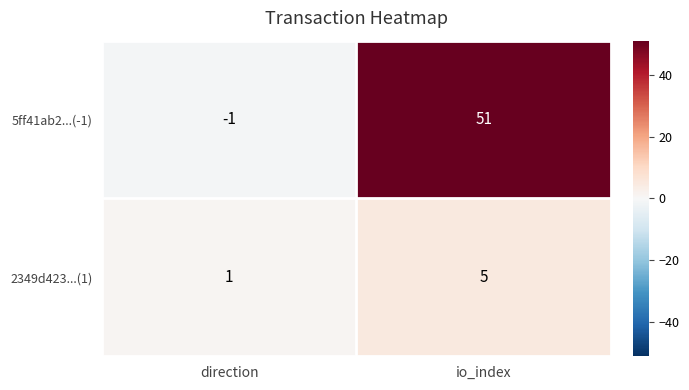

Which series has the largest range (max minus min)?

5ff41ab2...(-1)